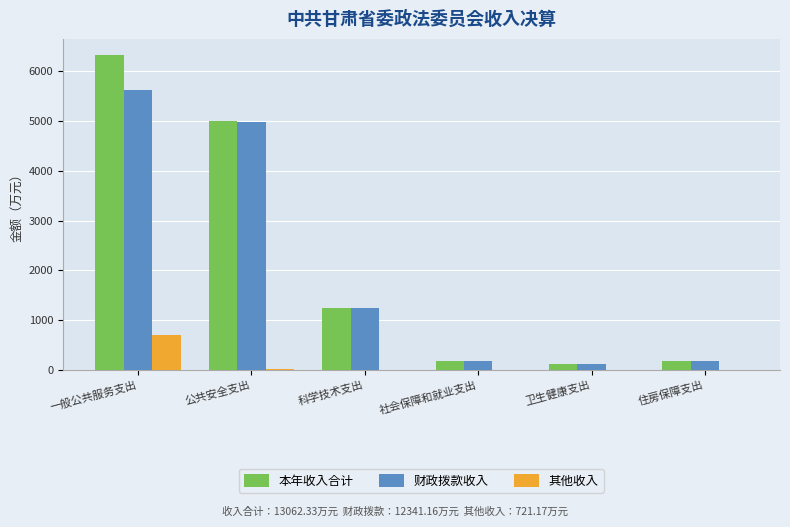

At which category is the sum across all series the highest?

一般公共服务支出